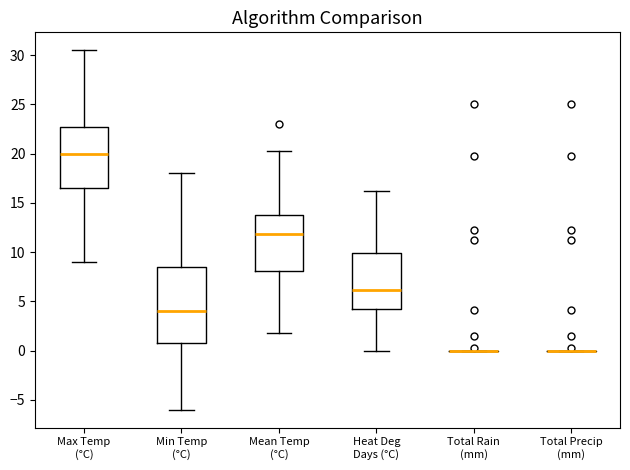

Which box is the tallest, from its lower edge to its upper edge?

Min Temp (°C)